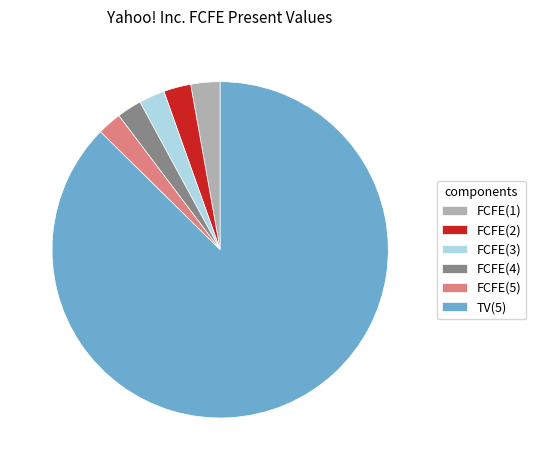

What is the largest slice in the pie chart?

TV(5)